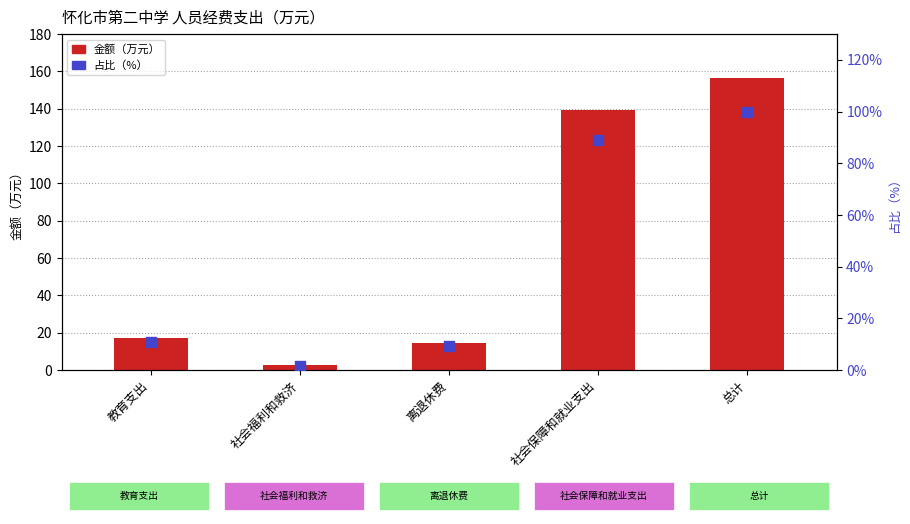

At how many categories does at least one series exceed 92?

2